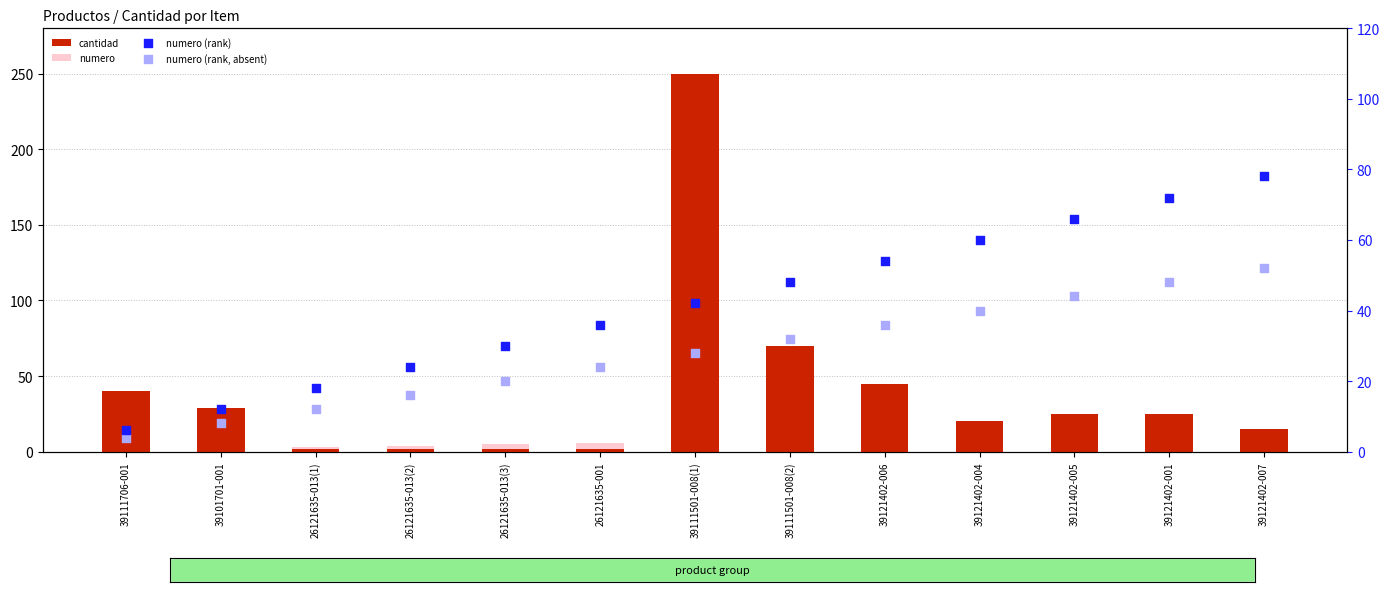

What is the total value across all series at 39121402-004?

130